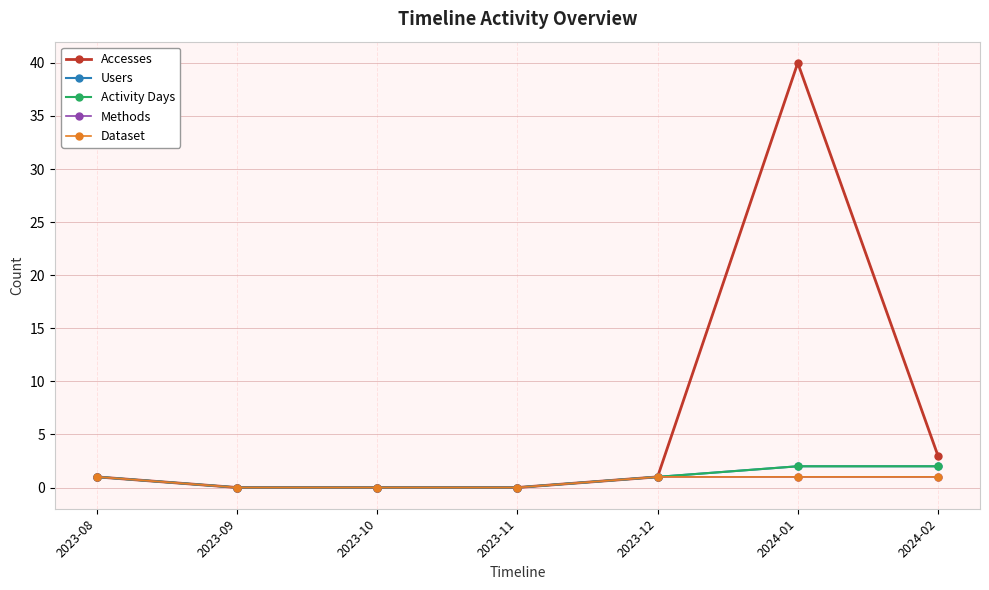

Rank the categories by Methods value from highest to lowest.

2023-08, 2023-12, 2024-01, 2024-02, 2023-09, 2023-10, 2023-11